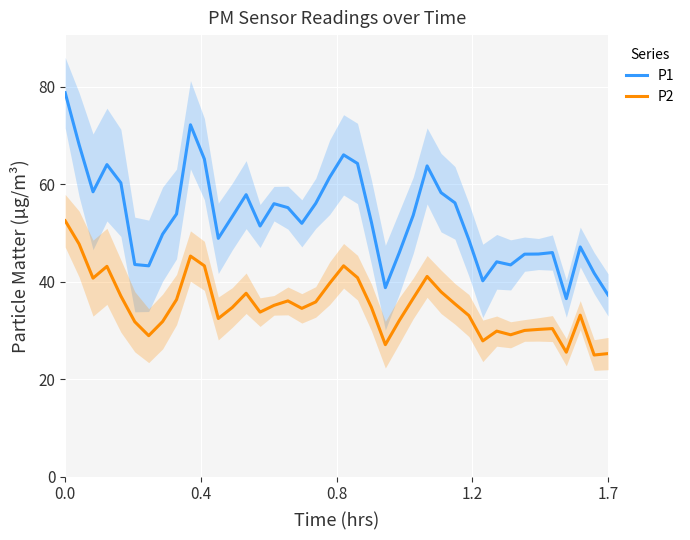

Rank the series by their maximum value, from lowest to highest.

P2, P1